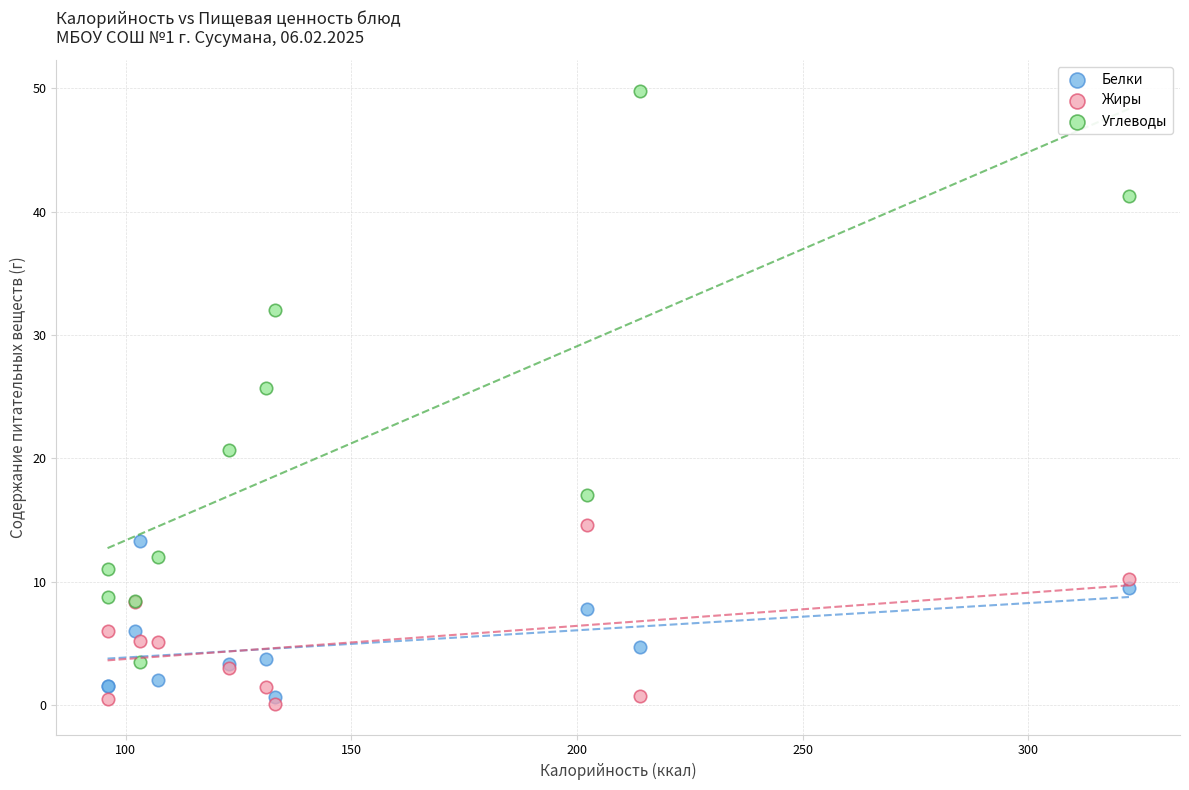

Which series has the widest spread of Y values?

Углеводы